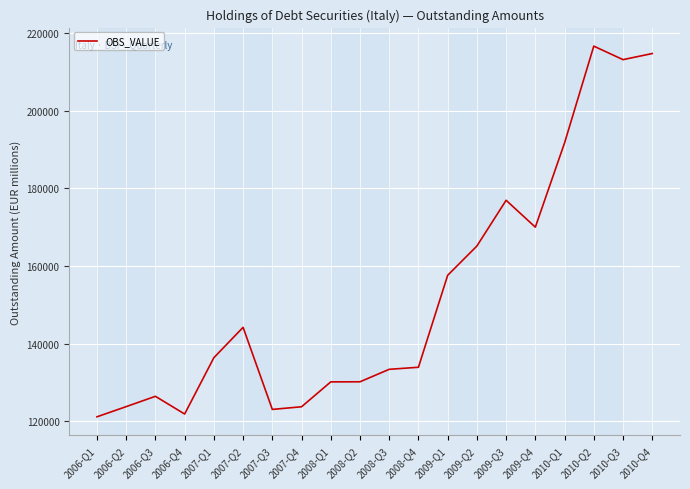

What is the approximate value at 2008-Q2?

130184